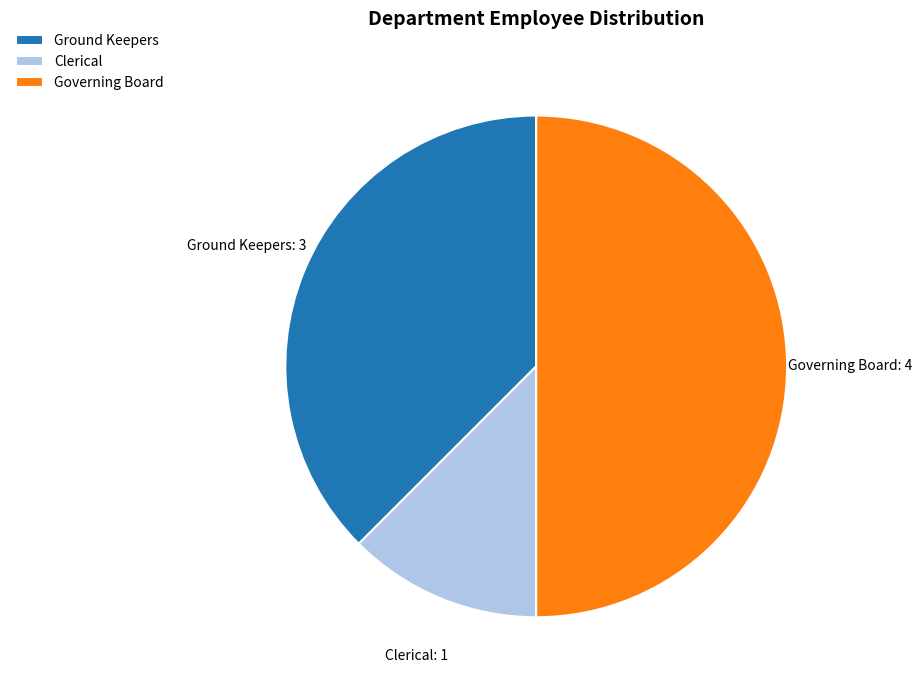

What is the largest slice in the pie chart?

Governing Board